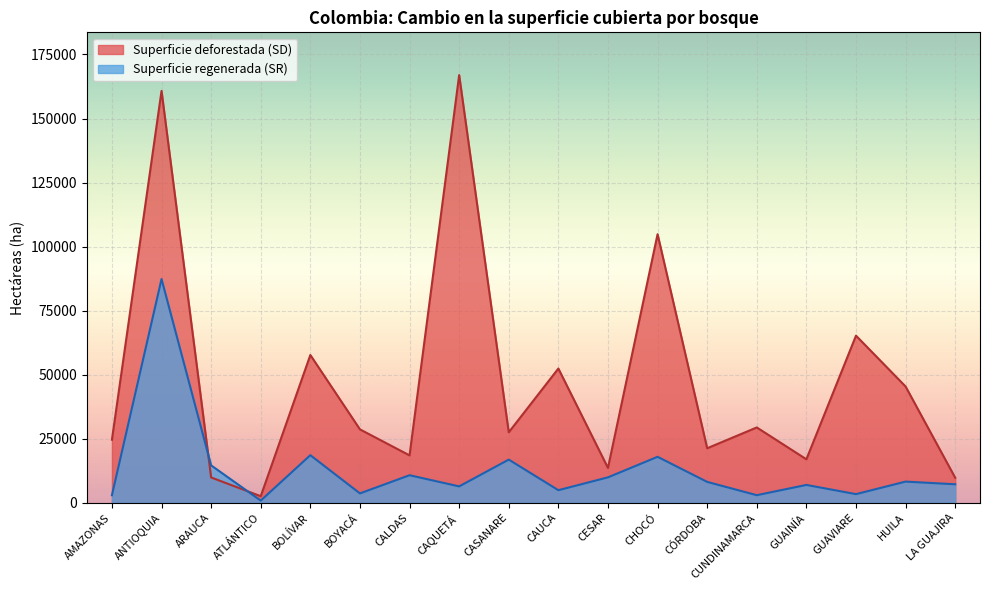

What is the maximum value for Superficie deforestada (SD)?

166953